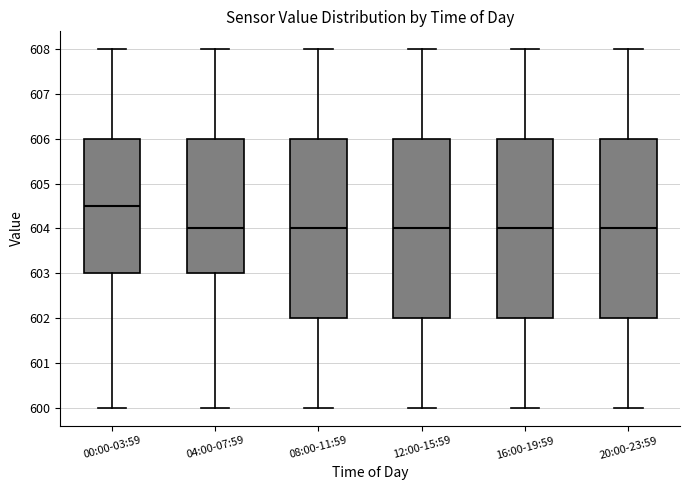

Where does the upper whisker of the box for 00:00-03:59 end on the y-axis? The values are not printed on the chart, so give them approximately, as read against the axis.

608.0